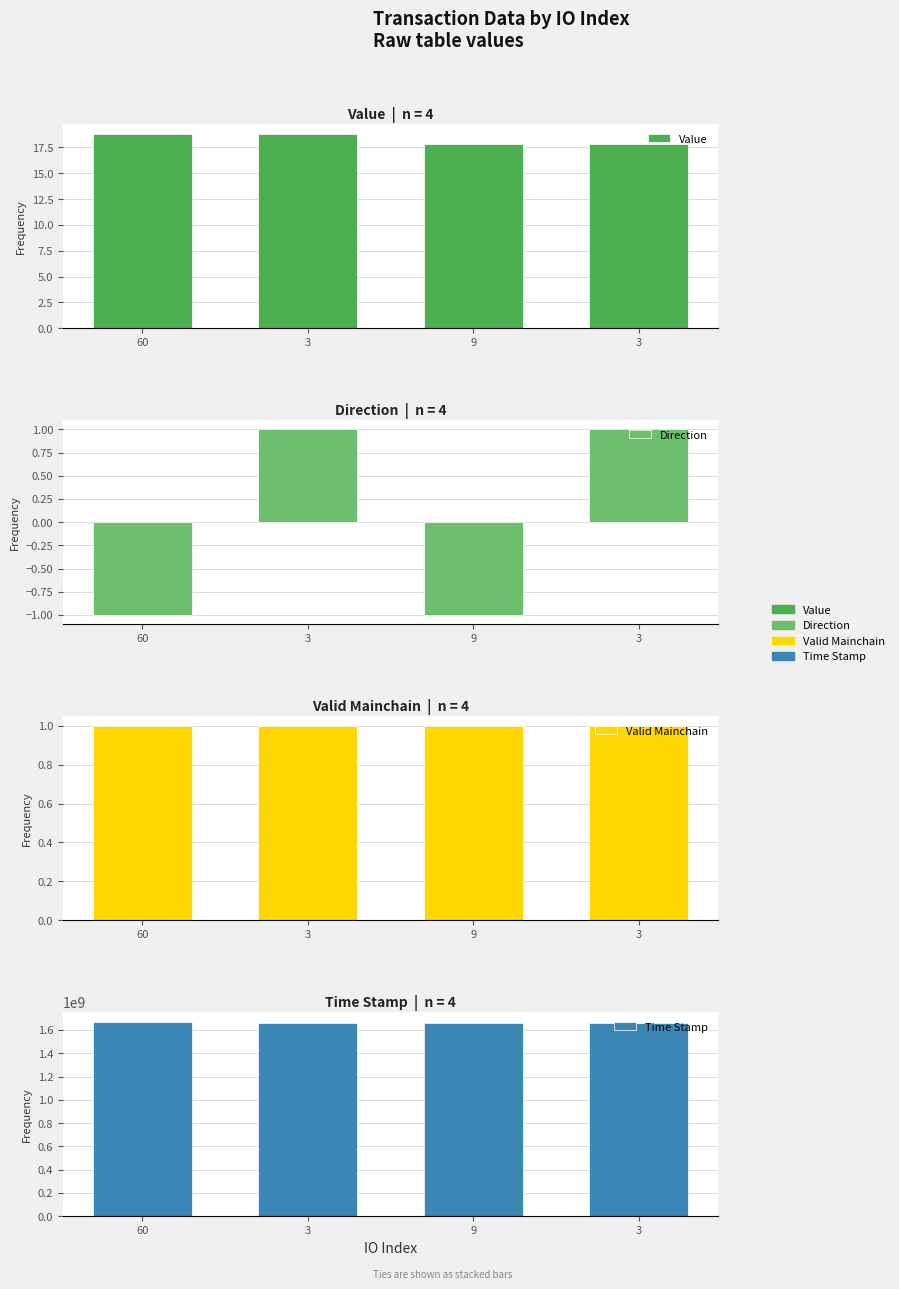

Are the bars horizontal?

No